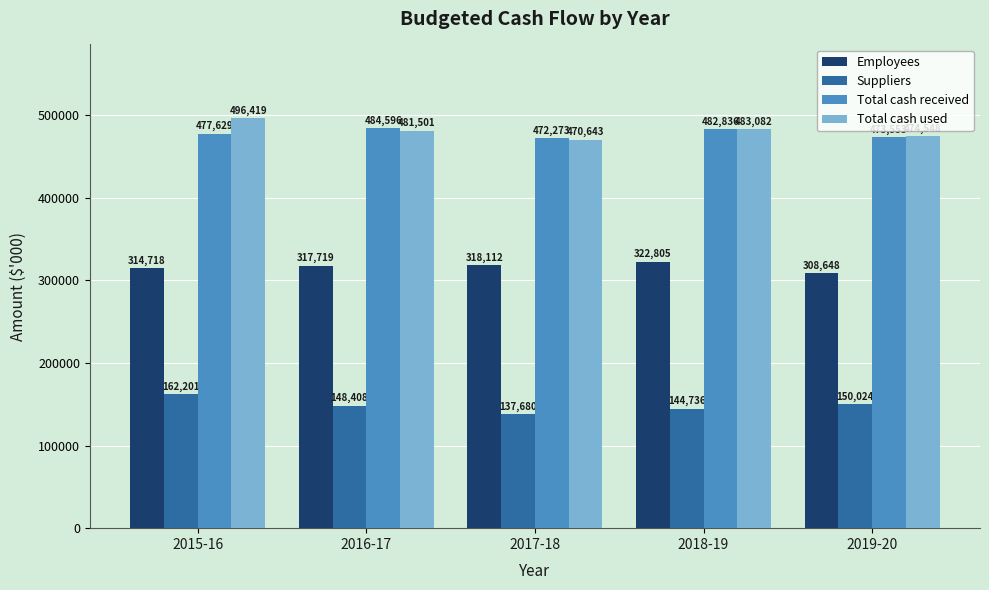

Which label corresponds to the smallest value in the chart?

2017-18